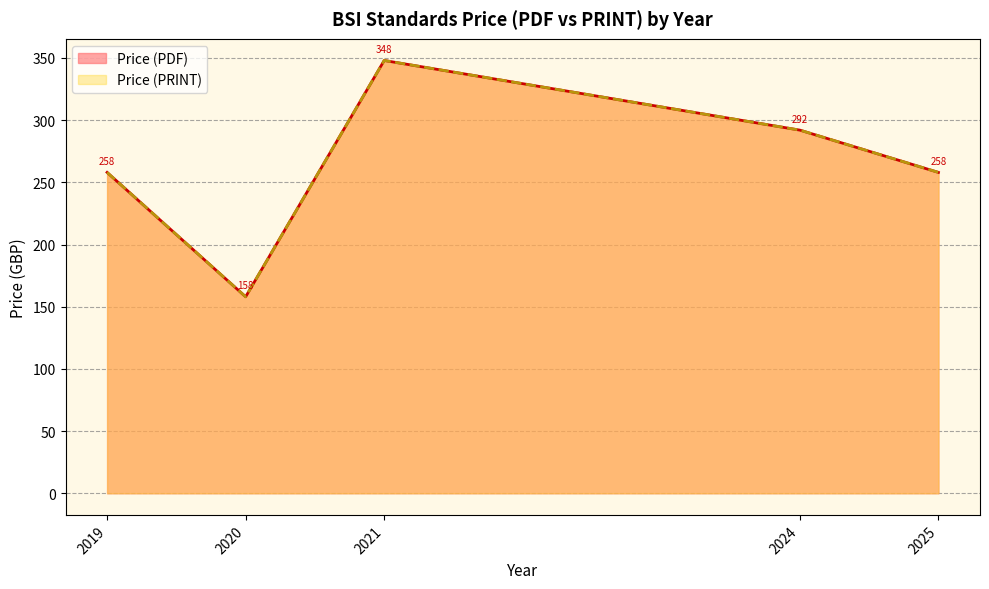

The Price (PDF) series shows 595 at 2024. True or false?

False